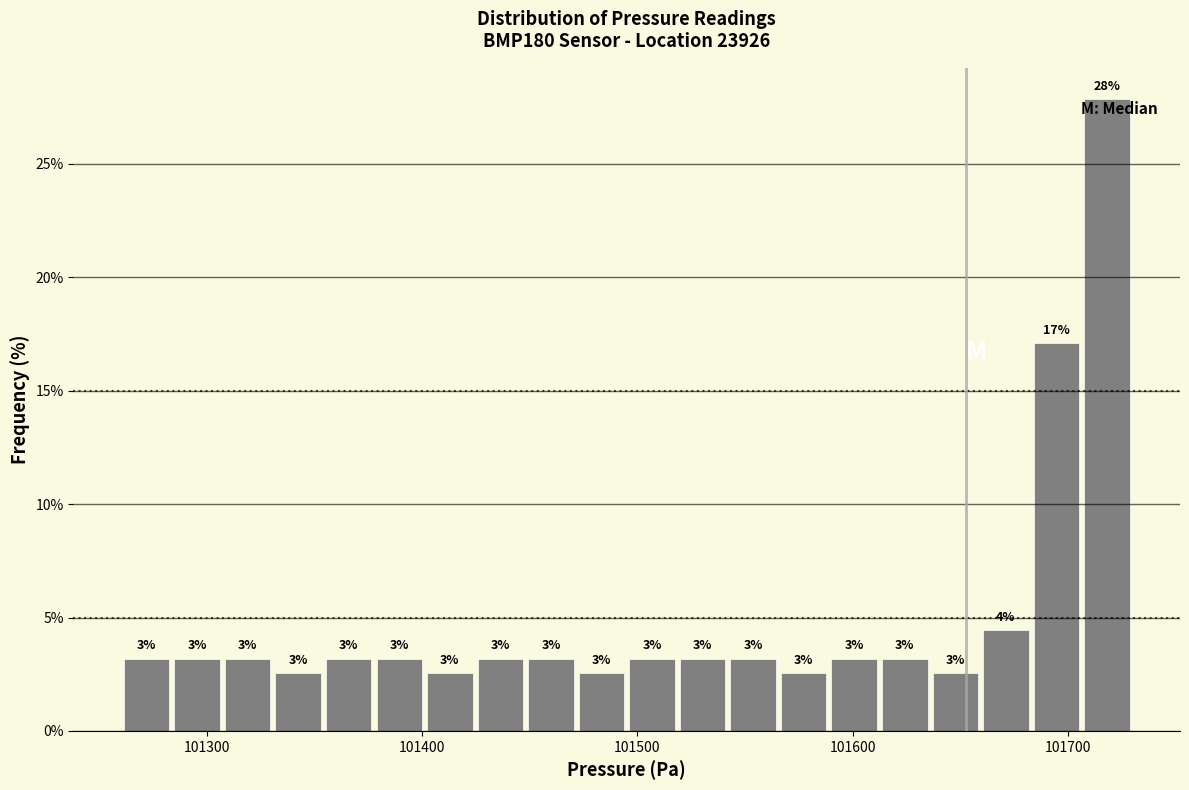

Around what value on the x-axis is the tallest bar? Give the approximate position of its centre, as read against the axis.

101720